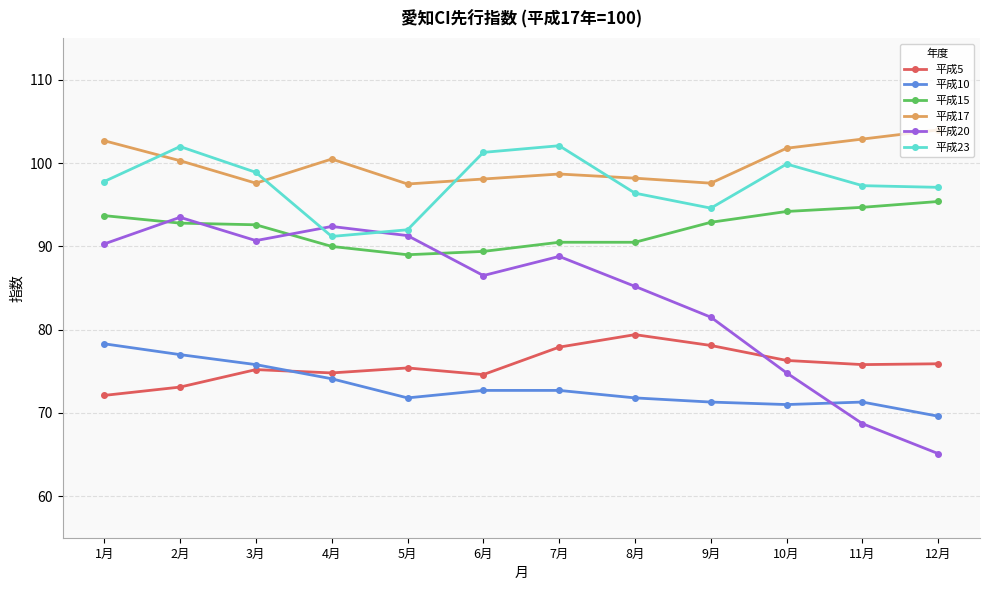

What are all the series names shown in the legend?

平成5, 平成10, 平成15, 平成17, 平成20, 平成23